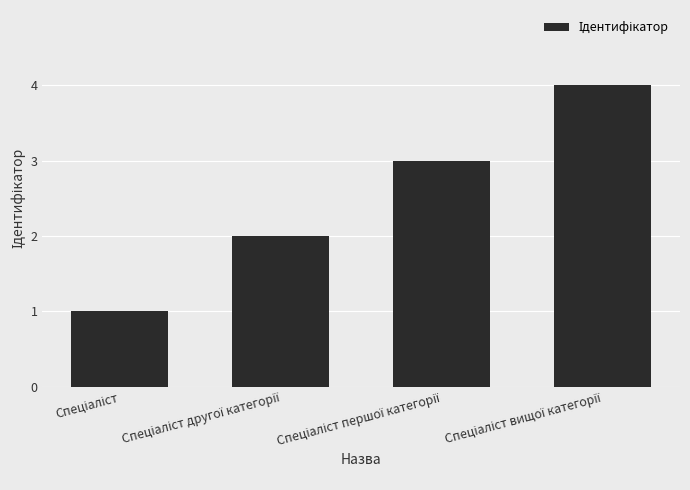

How many values are between 2 and 4?

3